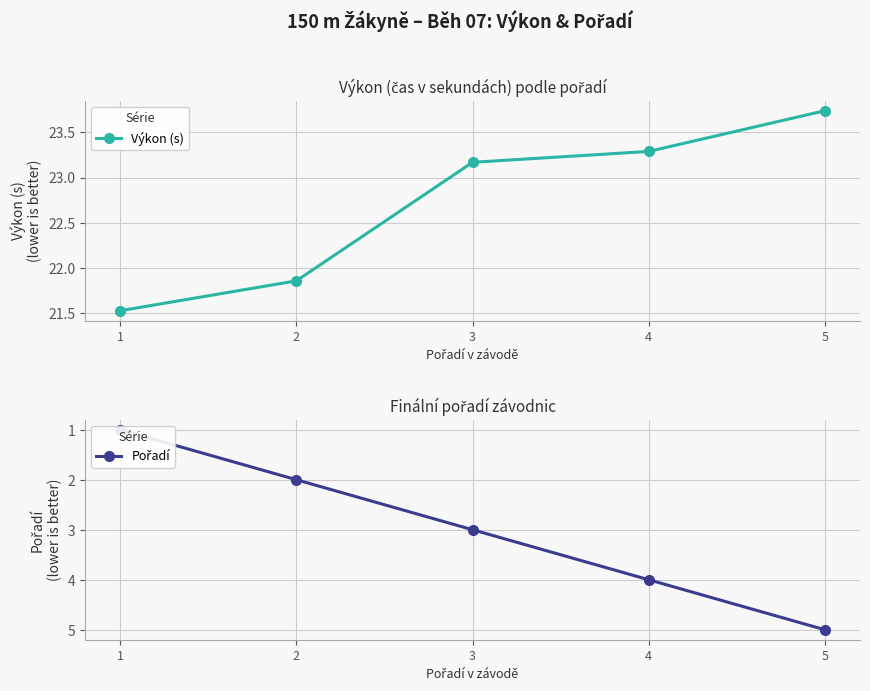

Is the value of Výkon (s) at 3 greater than the value of Pořadí at 1?

Yes